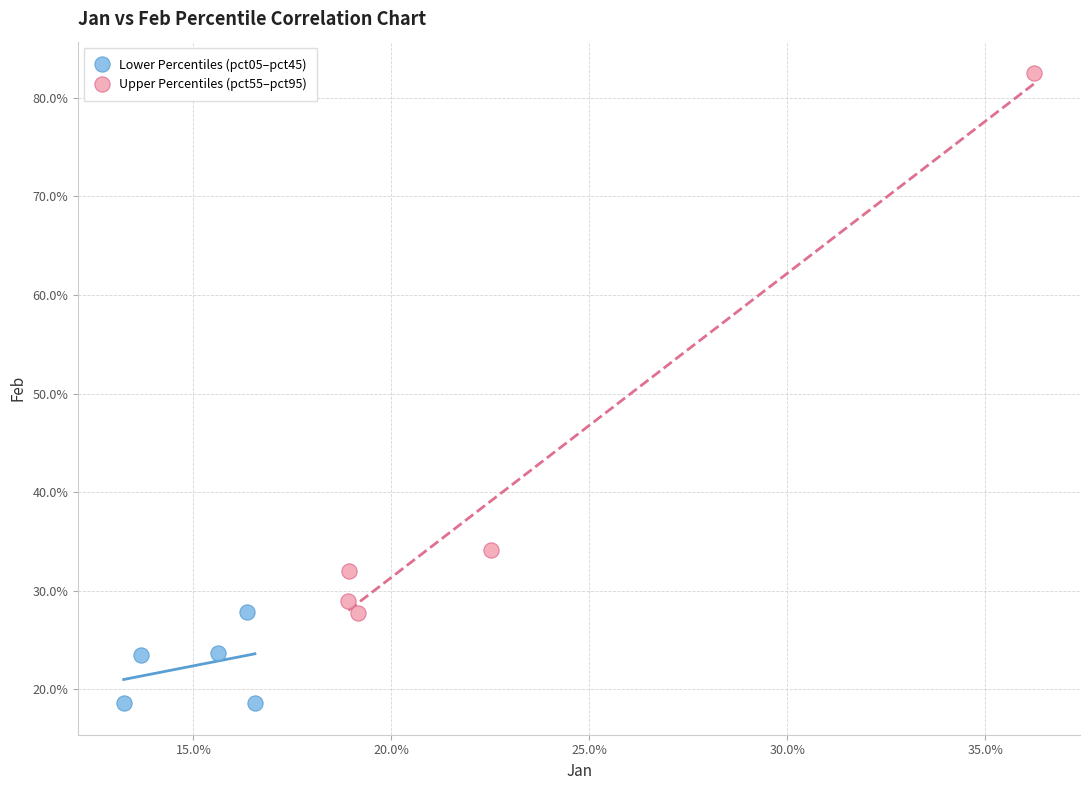

What are all the series names shown in the legend?

Lower Percentiles (pct05–pct45), Upper Percentiles (pct55–pct95)